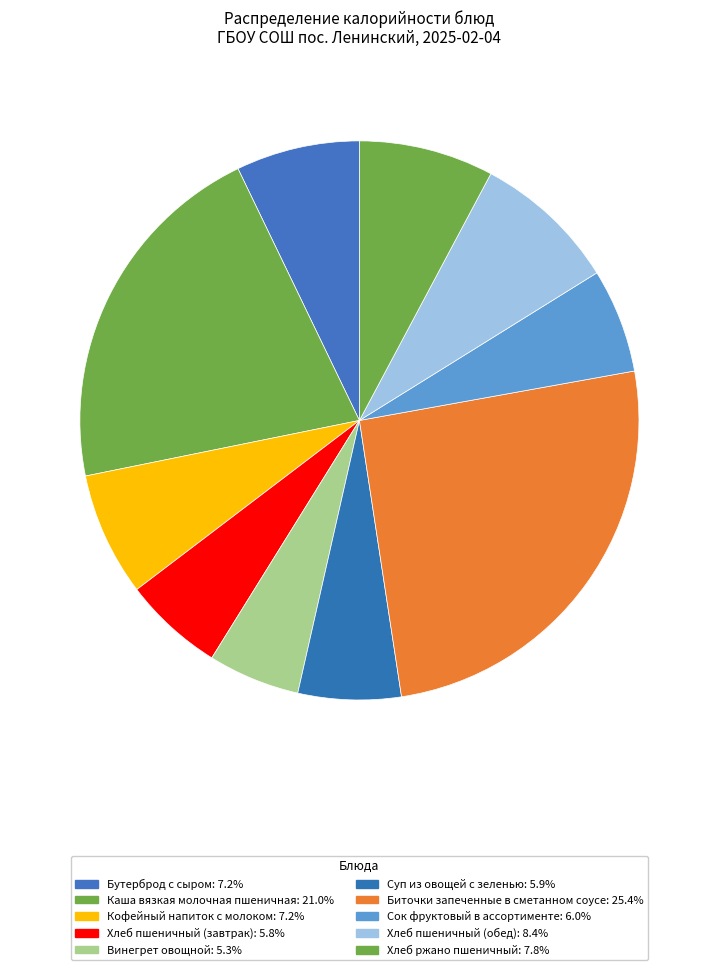

How many slices are in this pie chart?

10